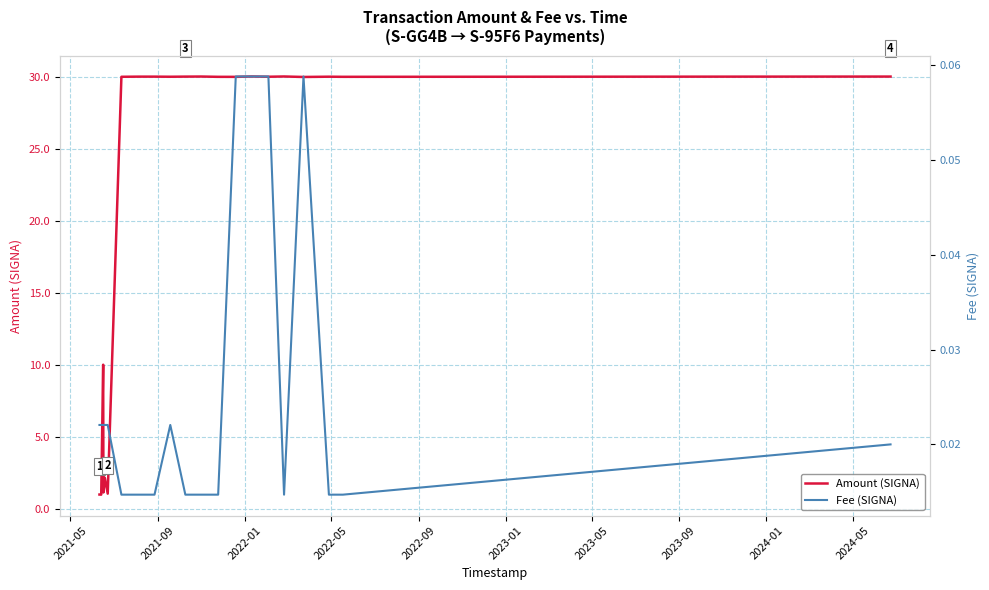

What are all the series names shown in the legend?

Amount (SIGNA), Fee (SIGNA)